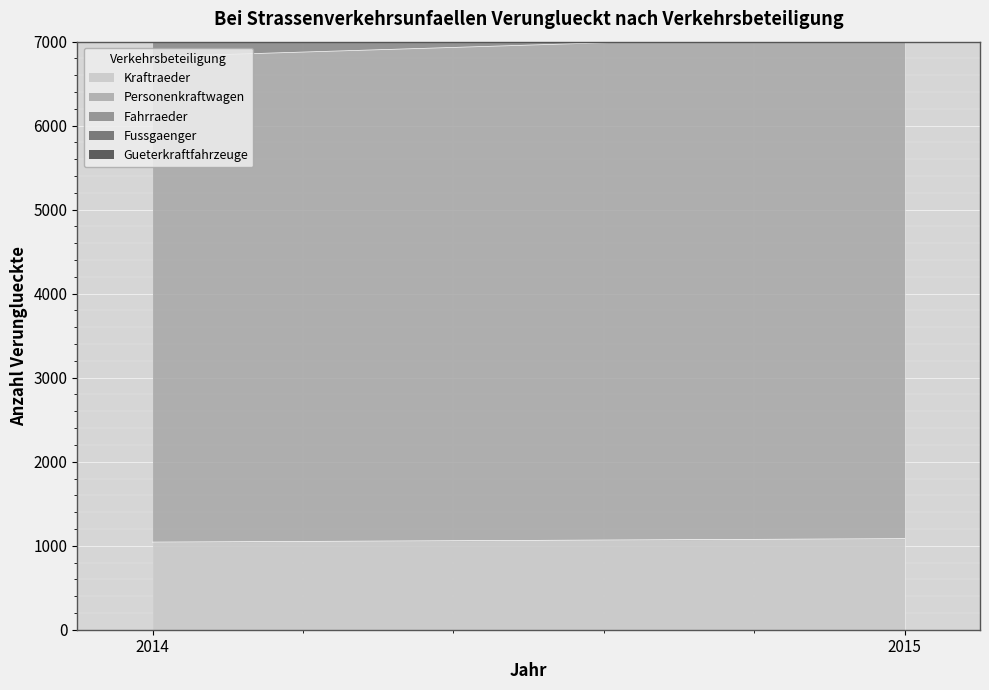

Reading right to left, extract all data points from this chart.

Kraftraeder: 2015=1084	2014=1043
Personenkraftwagen: 2015=6013	2014=5778
Fahrraeder: 2015=2525	2014=2642
Fussgaenger: 2015=738	2014=681
Gueterkraftfahrzeuge: 2015=406	2014=436